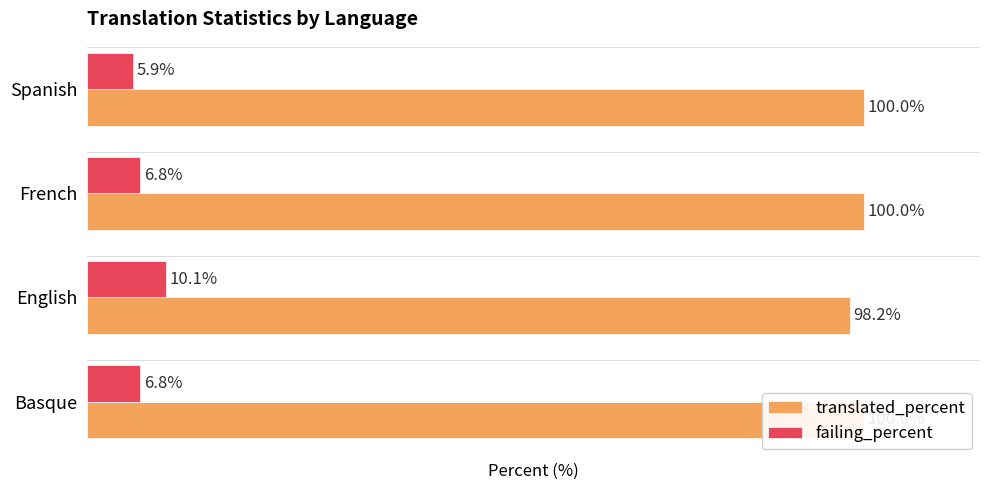

How many data points in translated_percent are less than 100?

1